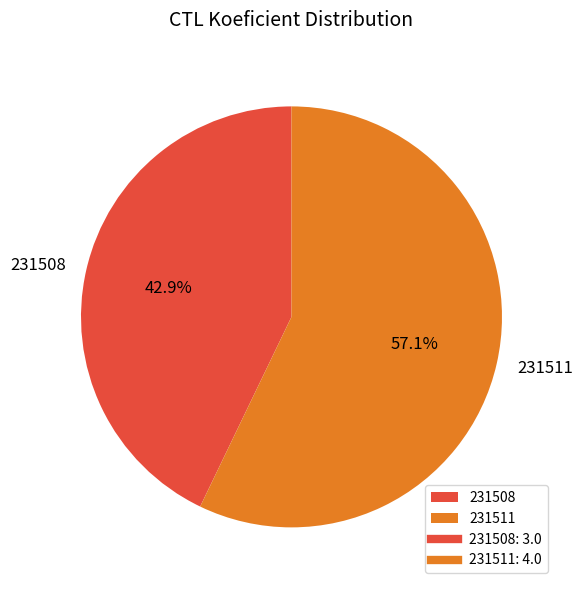

To the nearest percent, what percentage of the pie is 231511?

57%